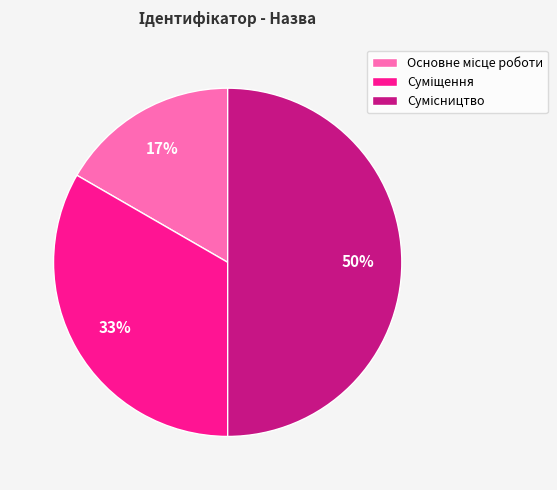

To the nearest percent, what is the difference between the largest and smallest slice percentages?

33%